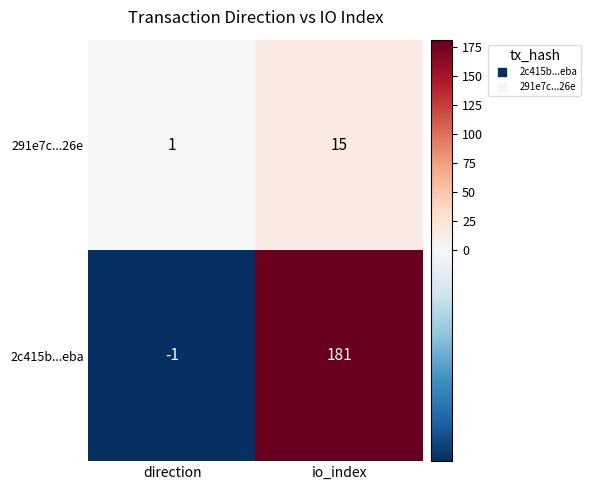

What is the sum of the 2c415b...eba values at io_index and direction?

180